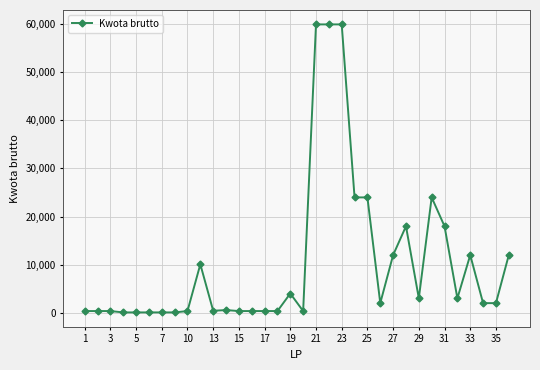

What is the average value?

10419